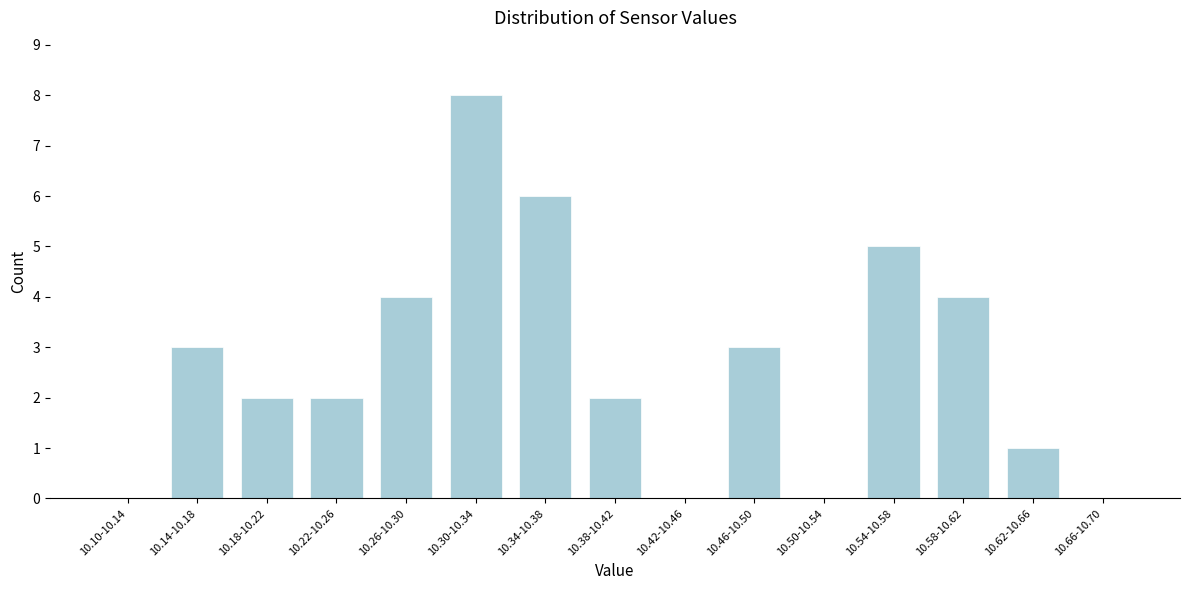

Reading right to left, transcribe all the data shown in this chart.

10.66-10.70=0	10.62-10.66=1	10.58-10.62=4	10.54-10.58=5	10.50-10.54=0	10.46-10.50=3	10.42-10.46=0	10.38-10.42=2	10.34-10.38=6	10.30-10.34=8	10.26-10.30=4	10.22-10.26=2	10.18-10.22=2	10.14-10.18=3	10.10-10.14=0